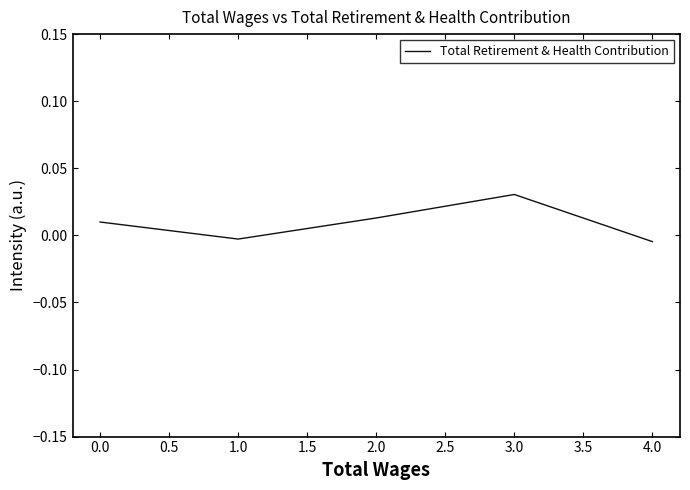

How many categories are shown in the chart?

5